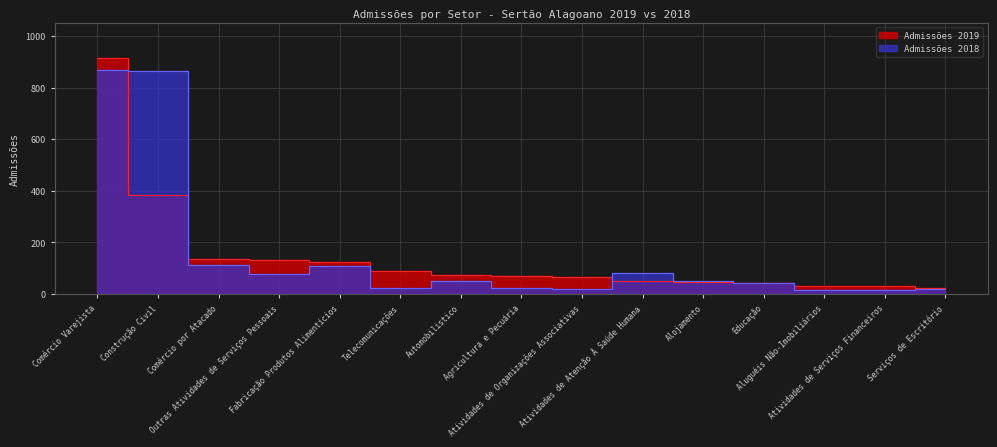

What is the greatest value displayed?

914